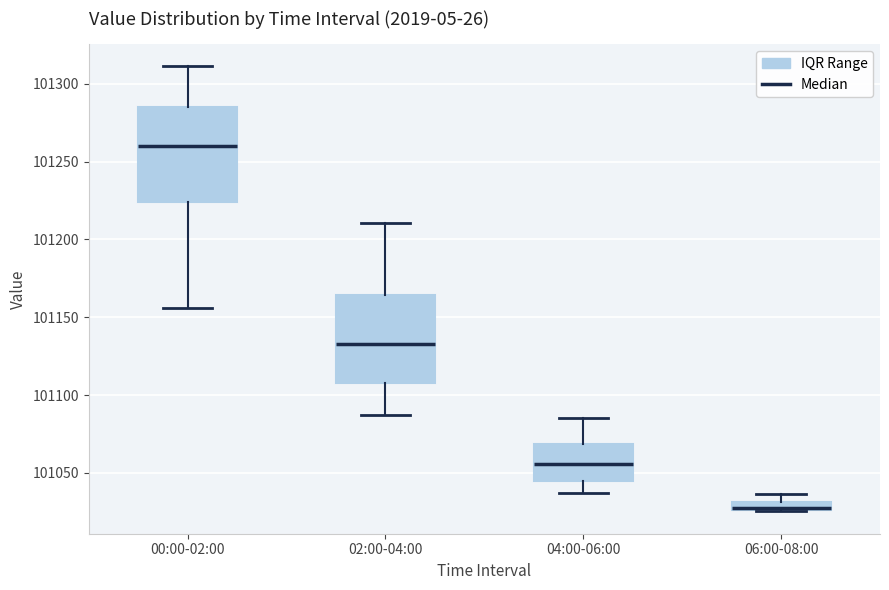

Which box's median line is the highest?

00:00-02:00